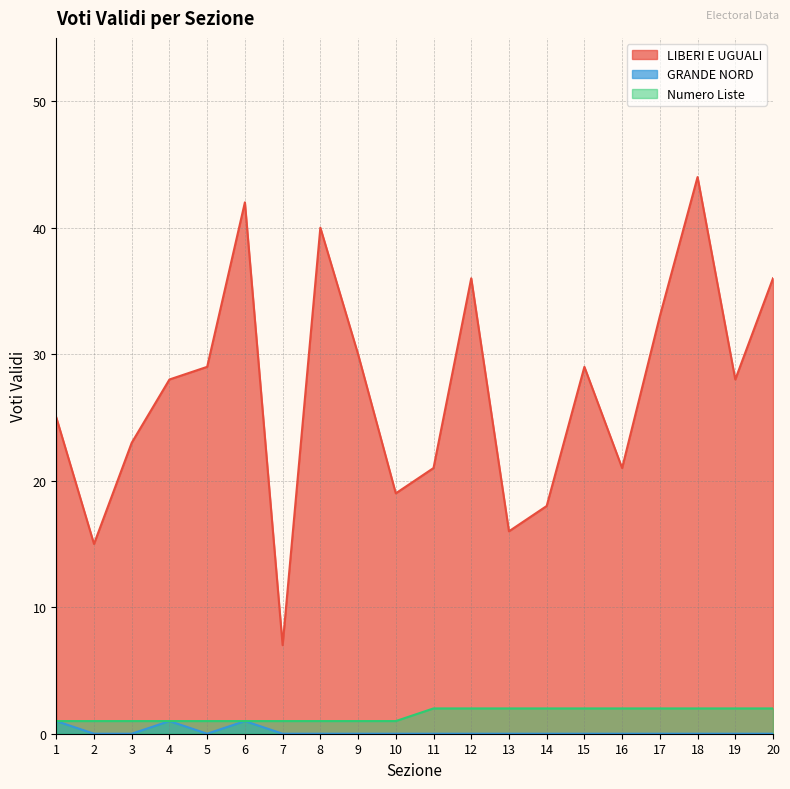

Does the chart have visible grid lines?

Yes